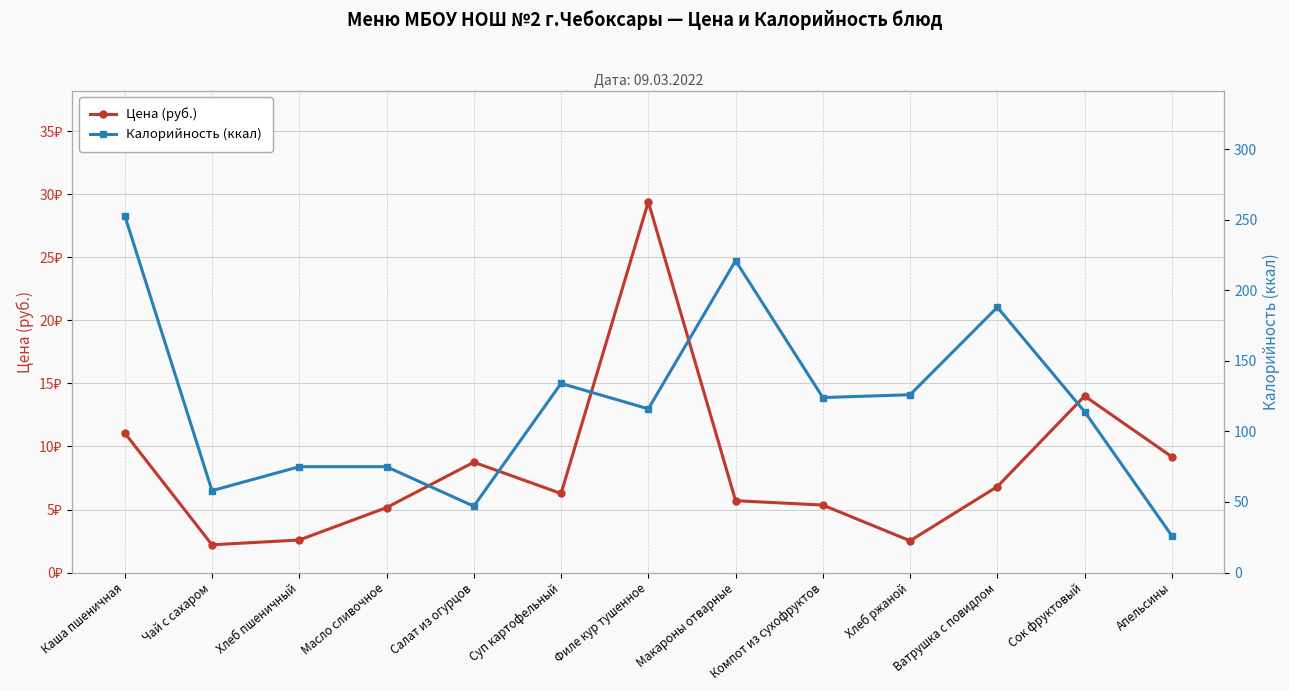

How many data points does each series have?

13